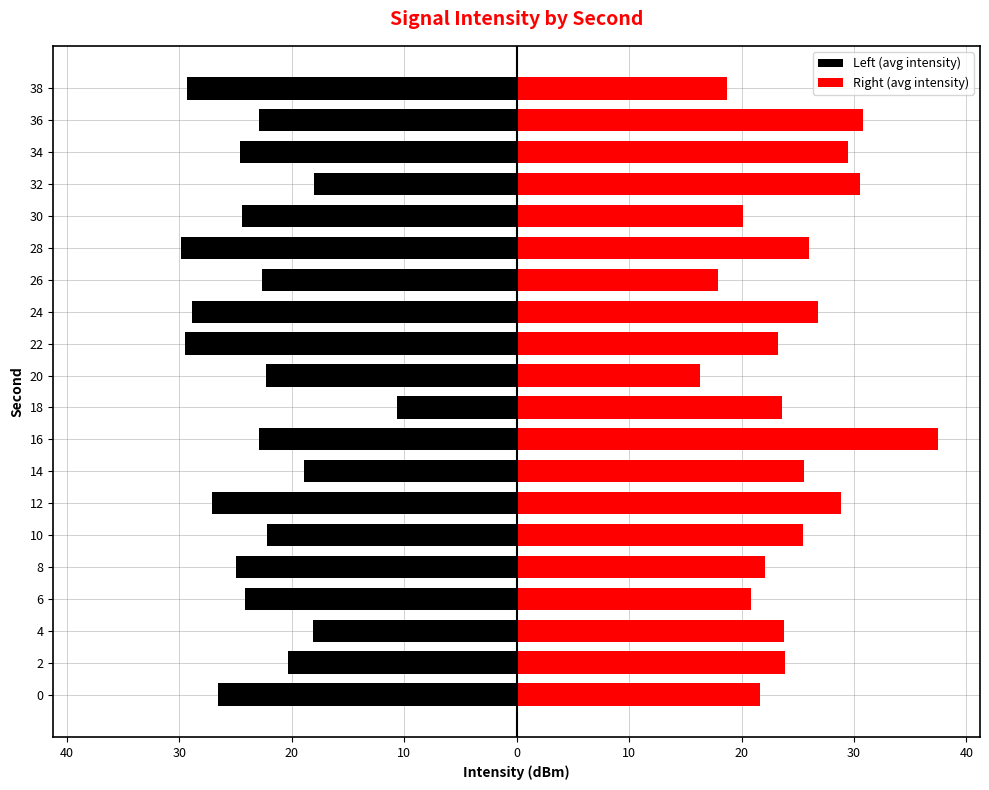

Rank the series by their maximum value, from highest to lowest.

Right (avg intensity), Left (avg intensity)